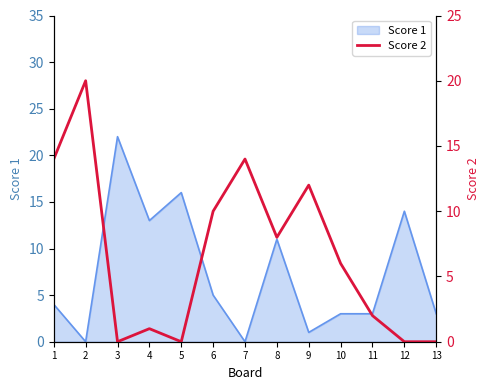

What is the sum of all values?

87